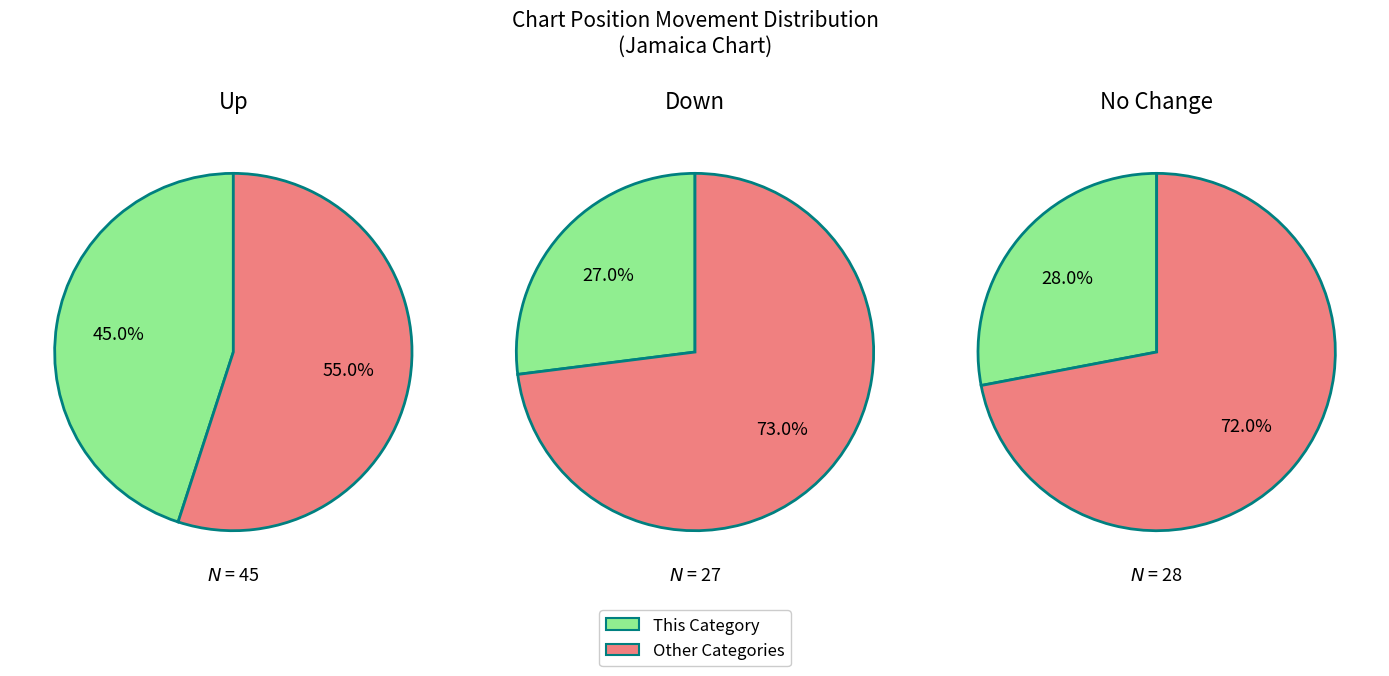

What percentage is the down slice, to the nearest percent?

27%